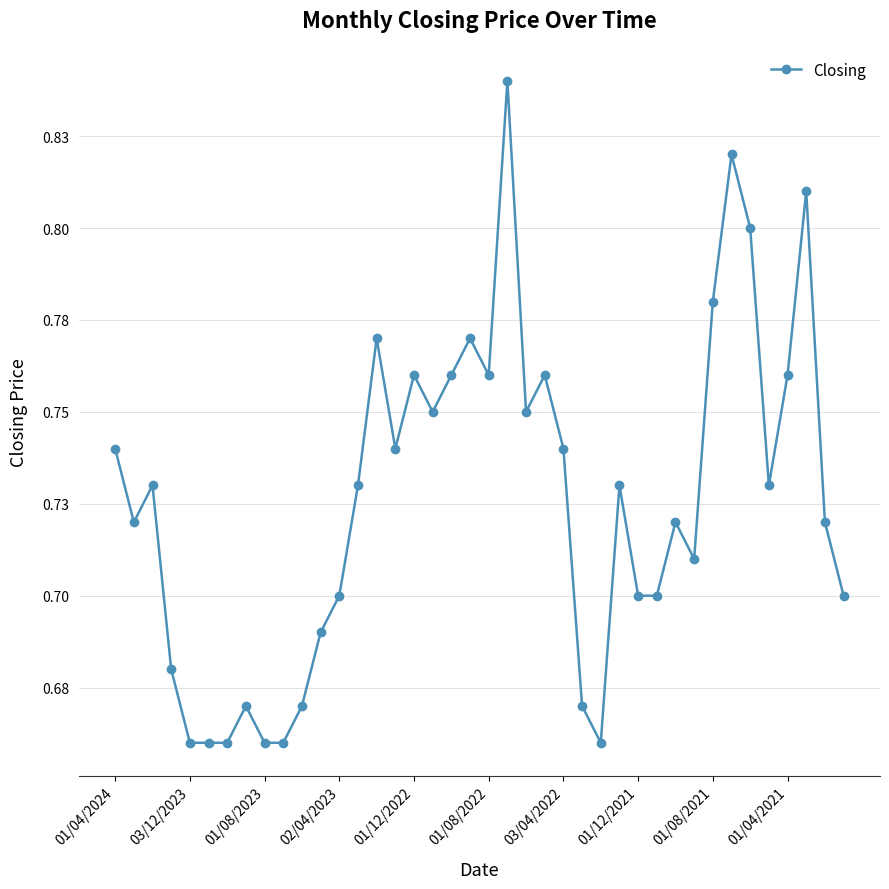

Rank the categories by value from highest to lowest.

21, 33, 37, 34, 32, 14, 19, 16, 18, 20, 23, 36, 17, 22, 01/04/2024, 15, 24, 01/08/2023, 13, 27, 35, 03/12/2023, 30, 38, 31, 12, 28, 29, 39, 11, 02/04/2023, 01/12/2021, 10, 25, 01/12/2022, 01/08/2022, 03/04/2022, 01/08/2021, 01/04/2021, 26